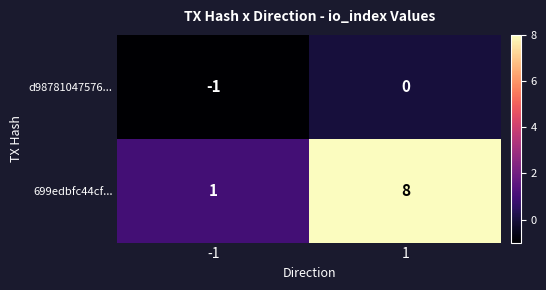

What is the difference between the highest and lowest values at 1?

8